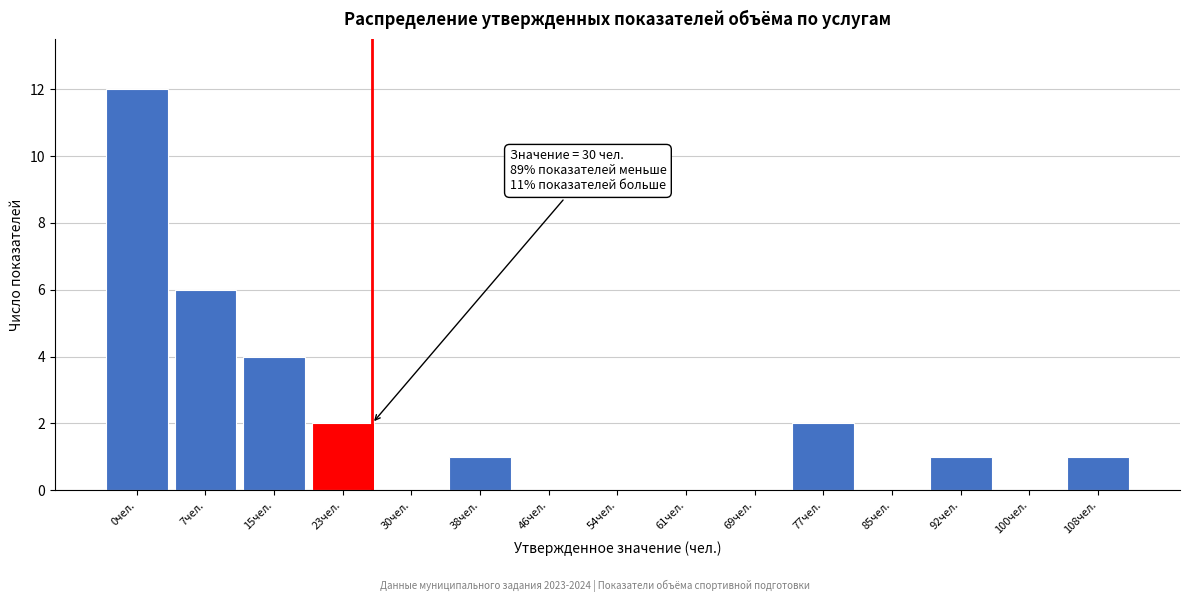

Reading left to right, extract all data points from this chart.

0чел.=12	7чел.=6	15чел.=4	23чел.=2	30чел.=0	38чел.=1	46чел.=0	54чел.=0	61чел.=0	69чел.=0	77чел.=2	85чел.=0	92чел.=1	100чел.=0	108чел.=1